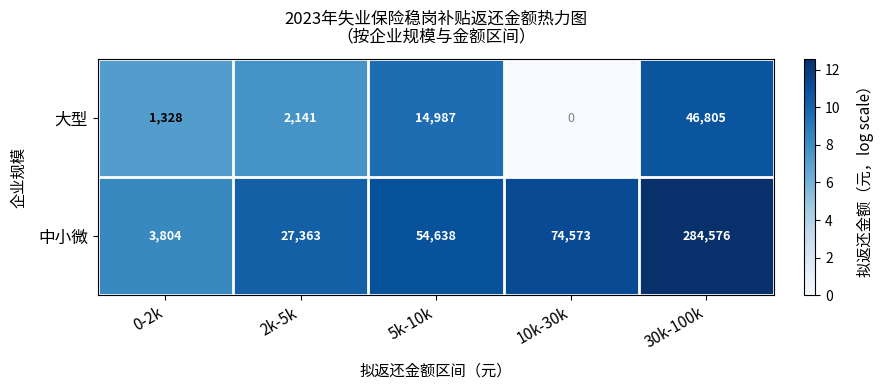

Which series has the widest spread of values?

中小微